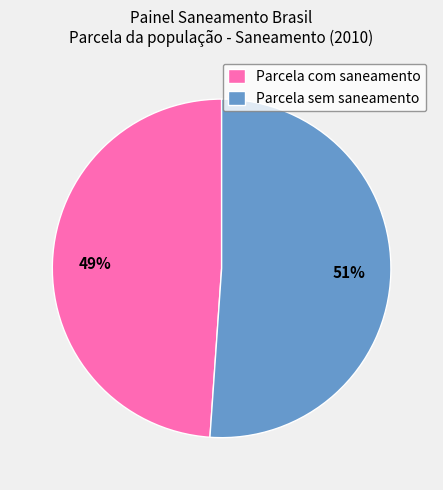

Which slice is the smallest?

Parcela com saneamento